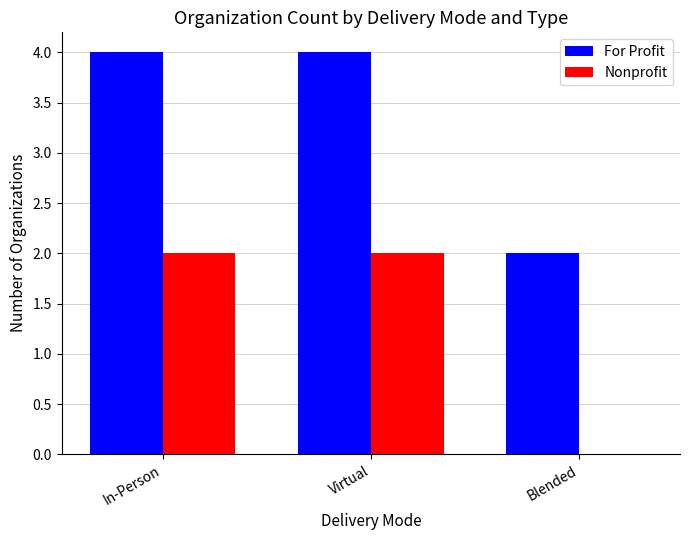

Are the bars horizontal?

No